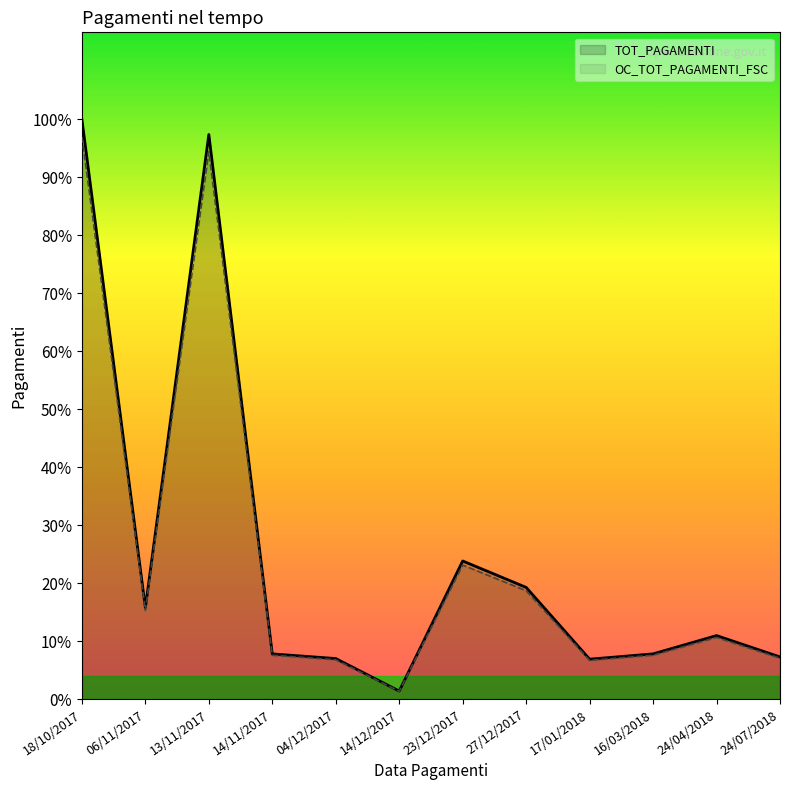

What is the lowest value of the TOT_PAGAMENTI series?

995.4